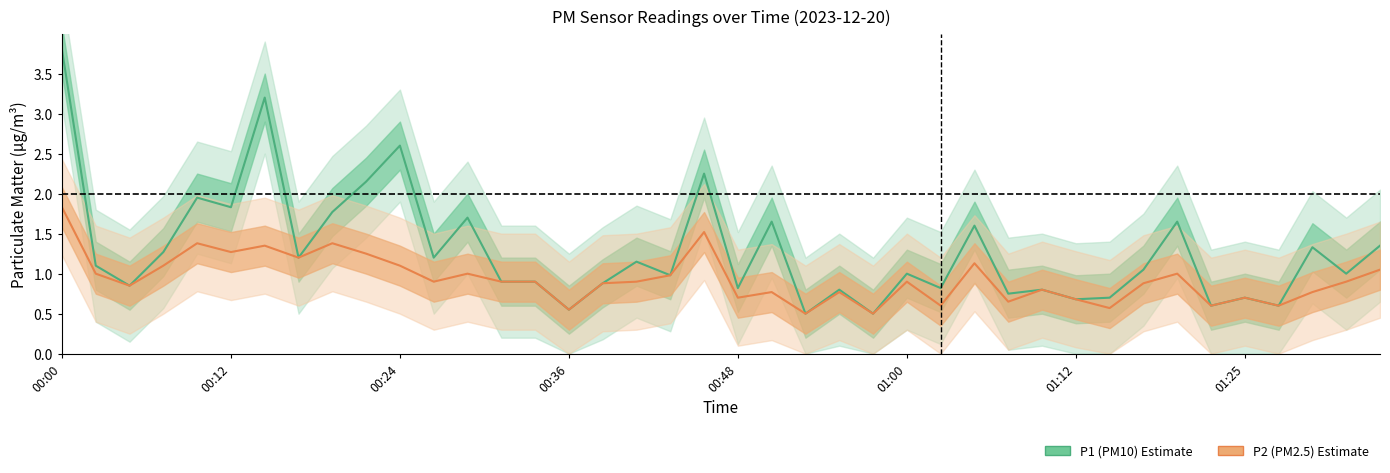

Which has a higher value, 23 or 01:00?

01:00